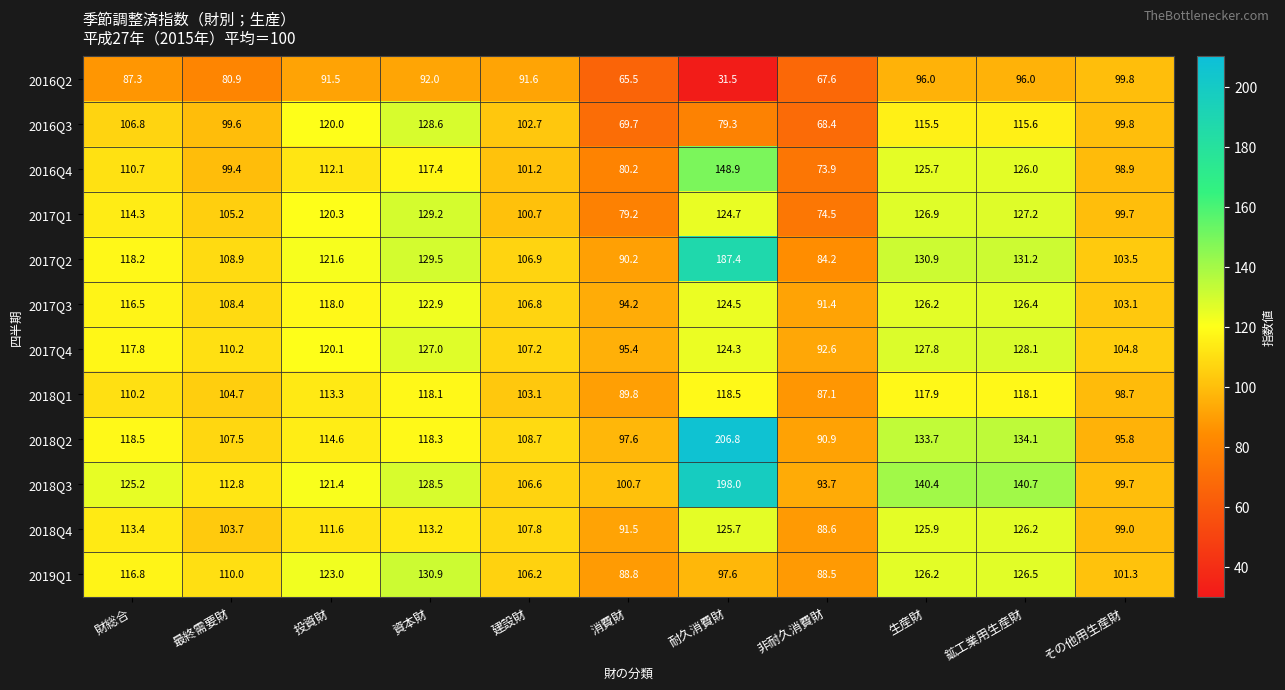

How many series are shown in this chart?

12